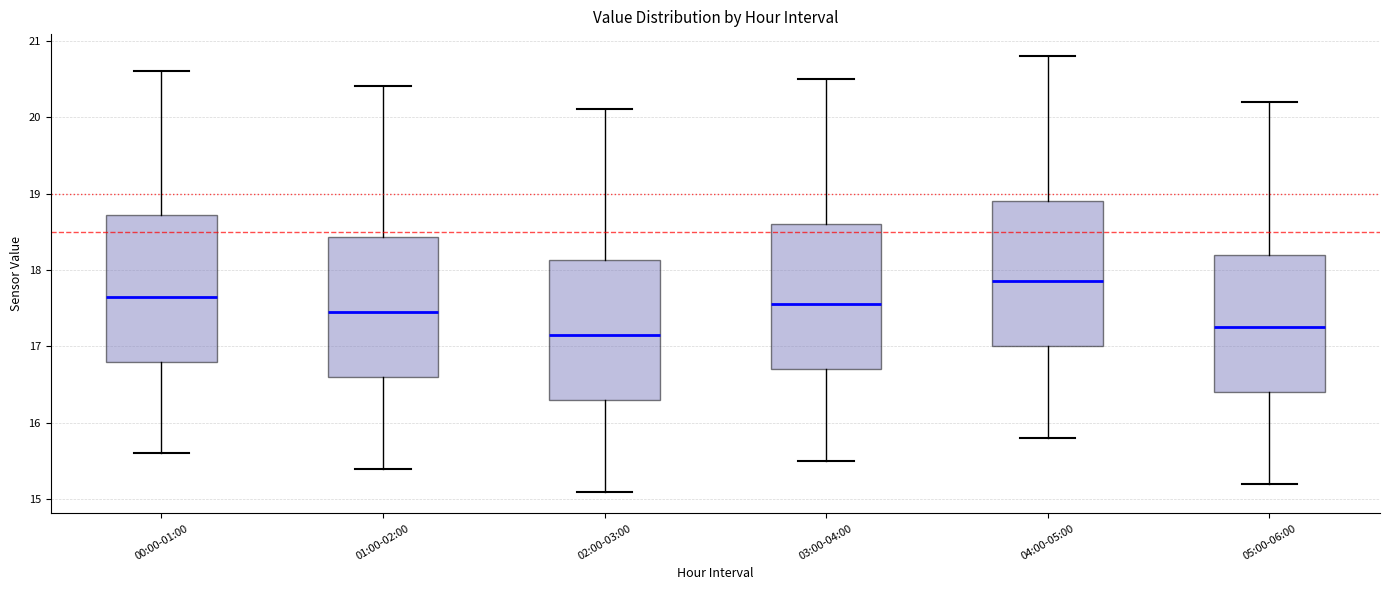

Where is the upper edge of the box for 03:00-04:00 on the y-axis? The values are not printed on the chart, so give them approximately, as read against the axis.

18.6